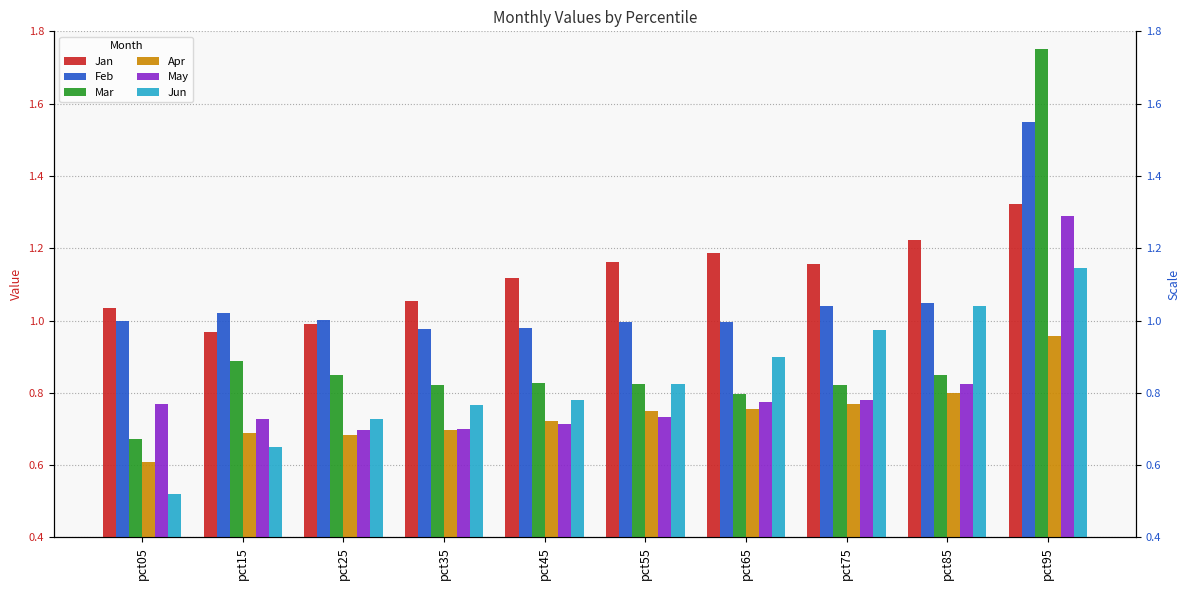

Is it true that Feb equals 1.0 at pct65?

True